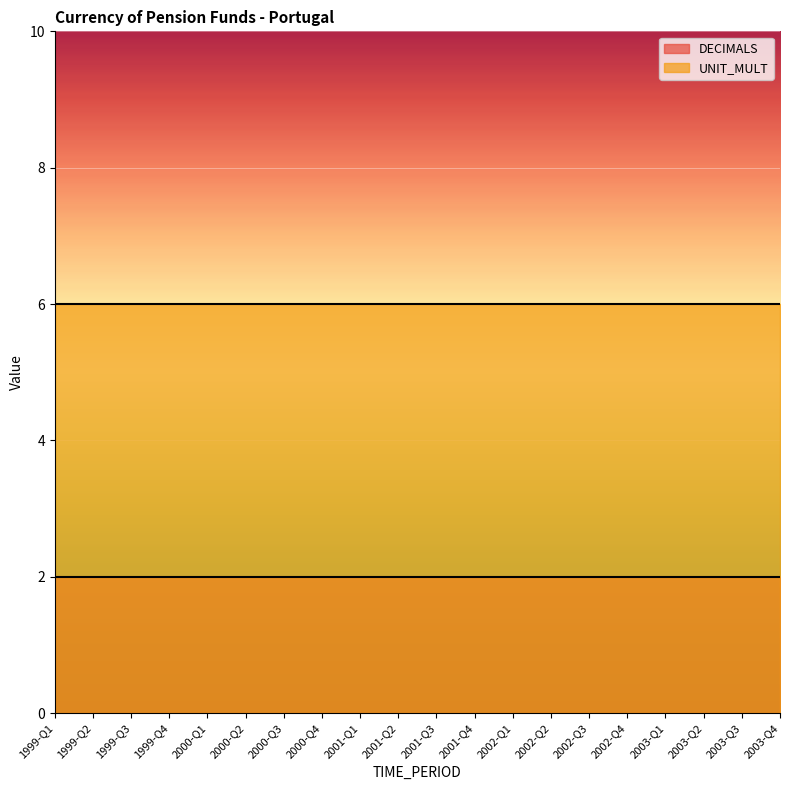

Reading left to right, what are all the values shown in this chart?

DECIMALS: 1999-Q1=2	1999-Q2=2	1999-Q3=2	1999-Q4=2	2000-Q1=2	2000-Q2=2	2000-Q3=2	2000-Q4=2	2001-Q1=2	2001-Q2=2	2001-Q3=2	2001-Q4=2	2002-Q1=2	2002-Q2=2	2002-Q3=2	2002-Q4=2	2003-Q1=2	2003-Q2=2	2003-Q3=2	2003-Q4=2
UNIT_MULT: 1999-Q1=6	1999-Q2=6	1999-Q3=6	1999-Q4=6	2000-Q1=6	2000-Q2=6	2000-Q3=6	2000-Q4=6	2001-Q1=6	2001-Q2=6	2001-Q3=6	2001-Q4=6	2002-Q1=6	2002-Q2=6	2002-Q3=6	2002-Q4=6	2003-Q1=6	2003-Q2=6	2003-Q3=6	2003-Q4=6